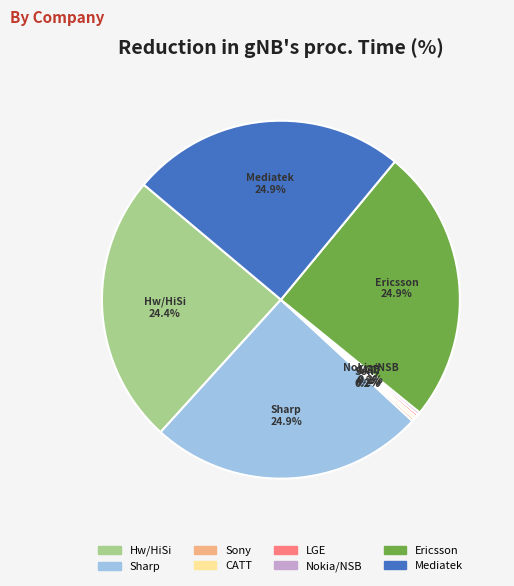

To the nearest percent, what portion does Hw/HiSi represent?

24%